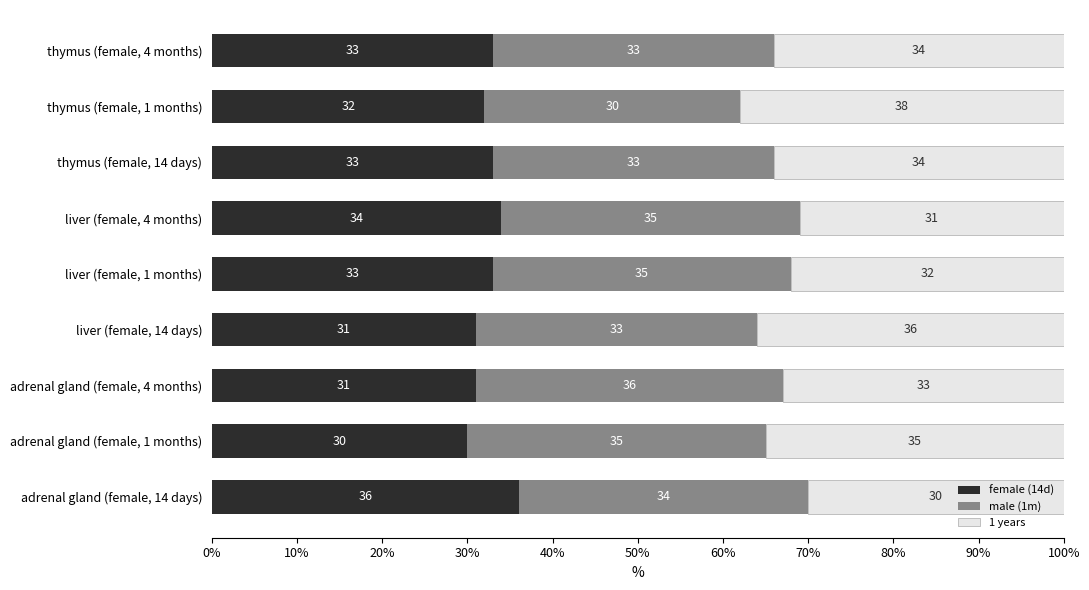

At which label does female (14d) reach its peak?

adrenal gland (female, 14 days)